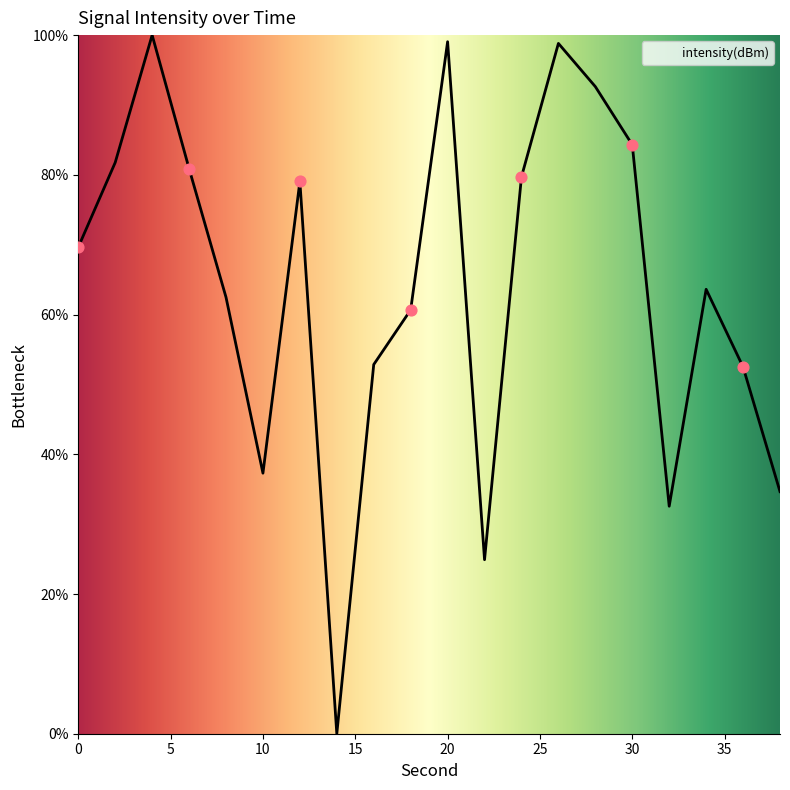

What is the difference between the maximum and minimum values?

100.0